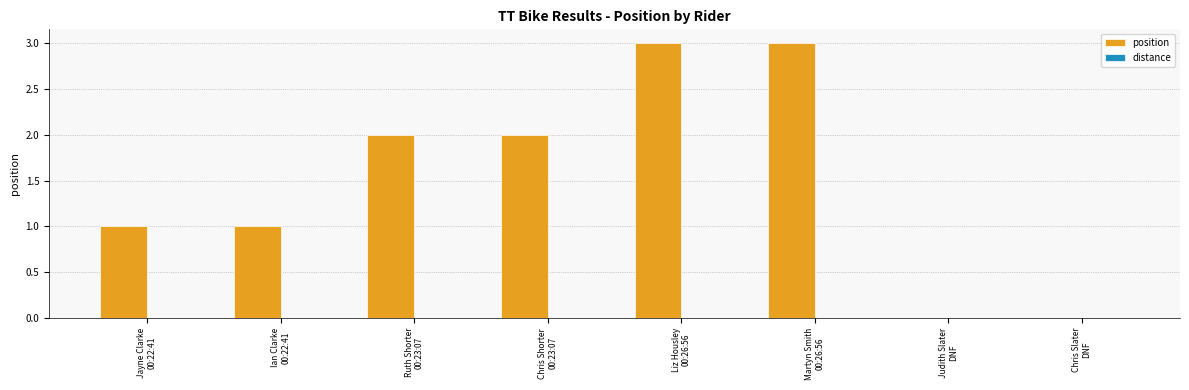

What is the greatest value displayed?

3